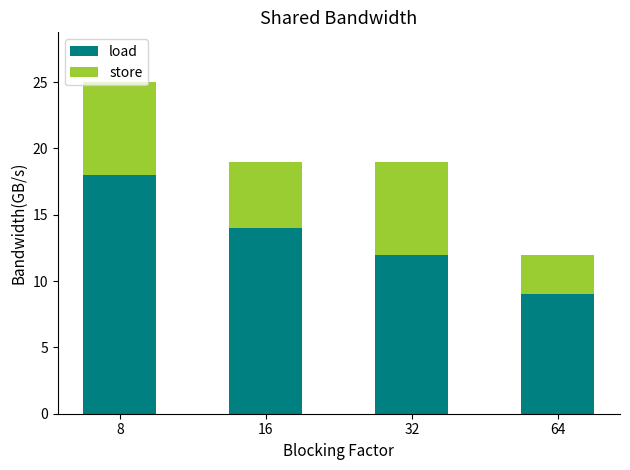

Rank the categories by load value from highest to lowest.

8, 16, 32, 64